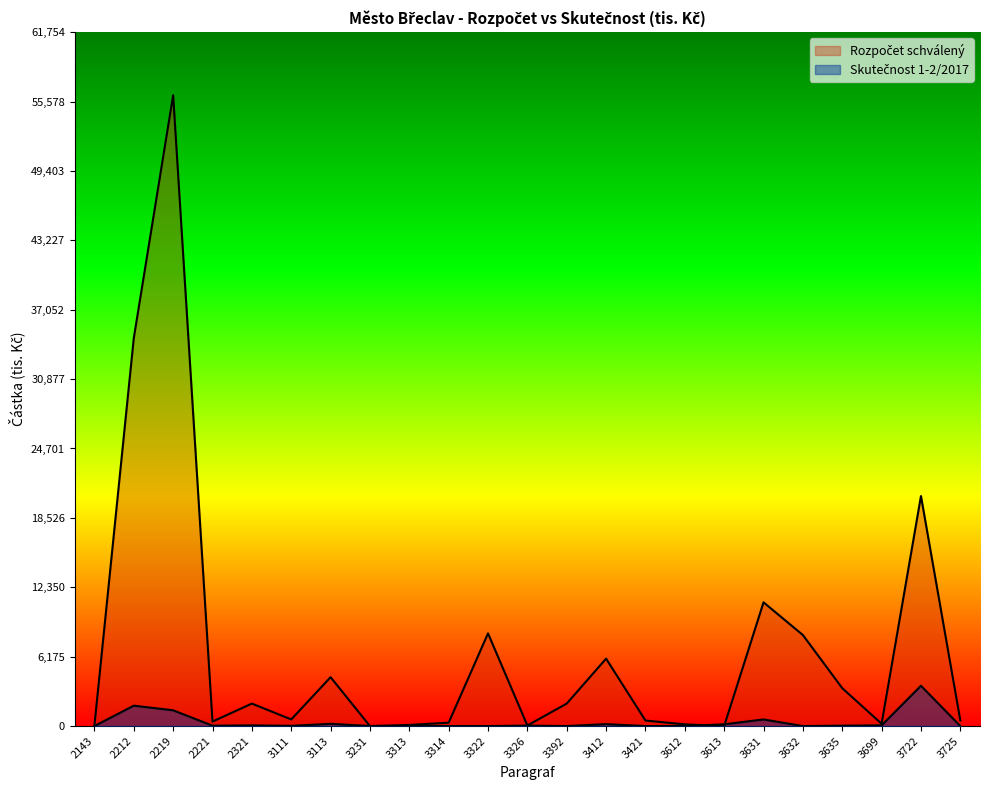

At which category does Skutečnost 1-2/2017 reach its first local peak?

2212